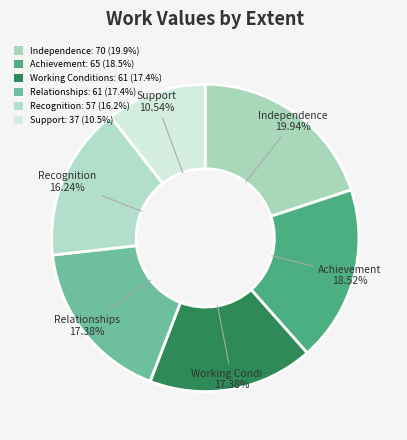

Is Achievement the majority of the pie?

No